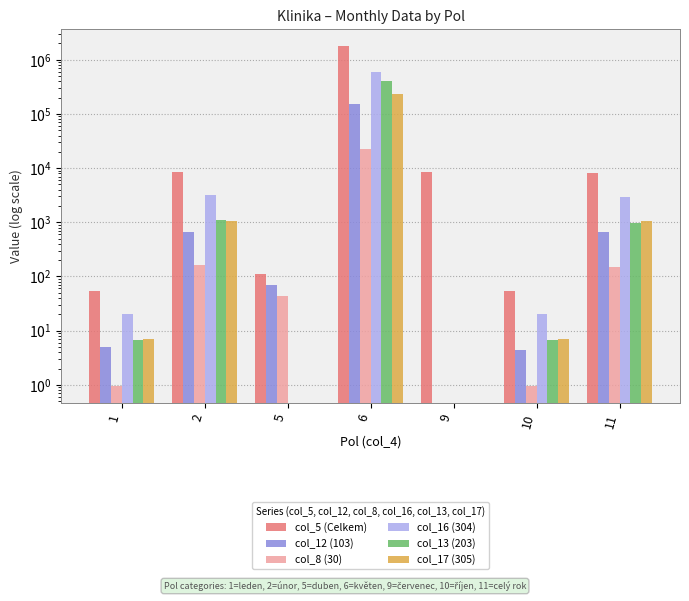

True or false: col_13 (203) has a value of 1.6 at 1.

False